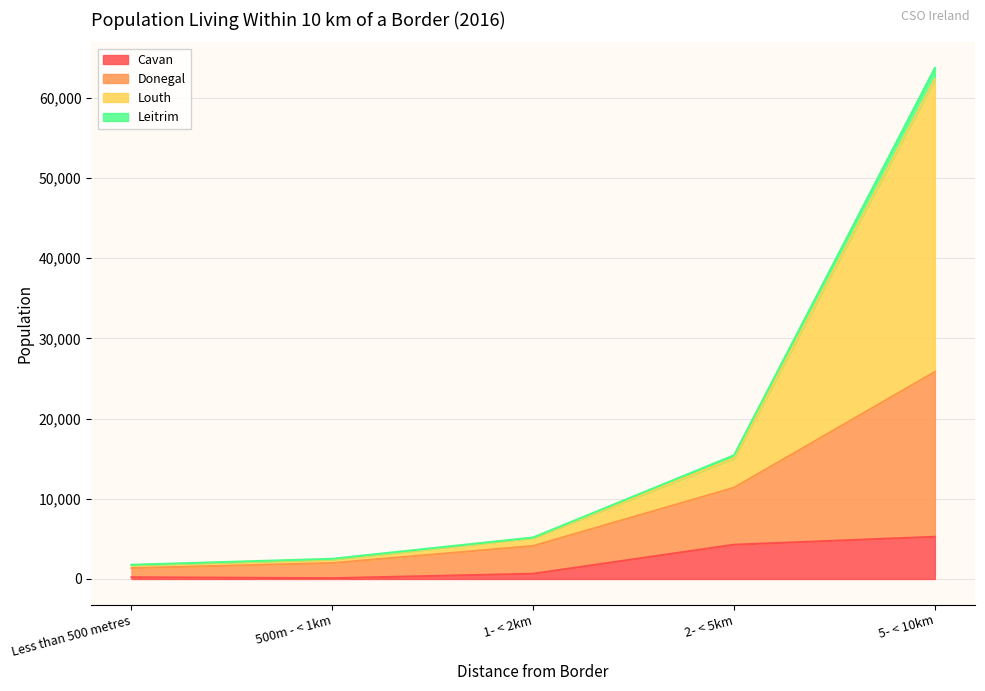

How many lines are shown in the chart?

4